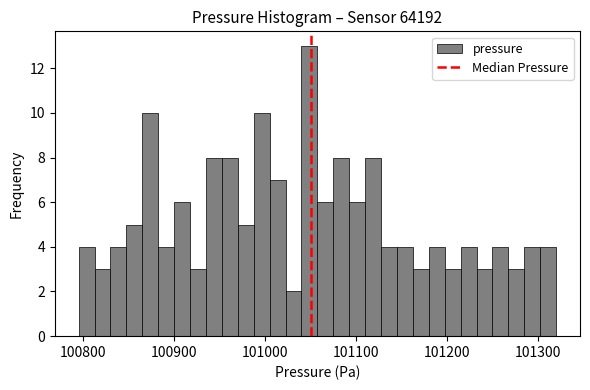

Read against the x-axis, roughly where is the centre of the tallest bar?

101050